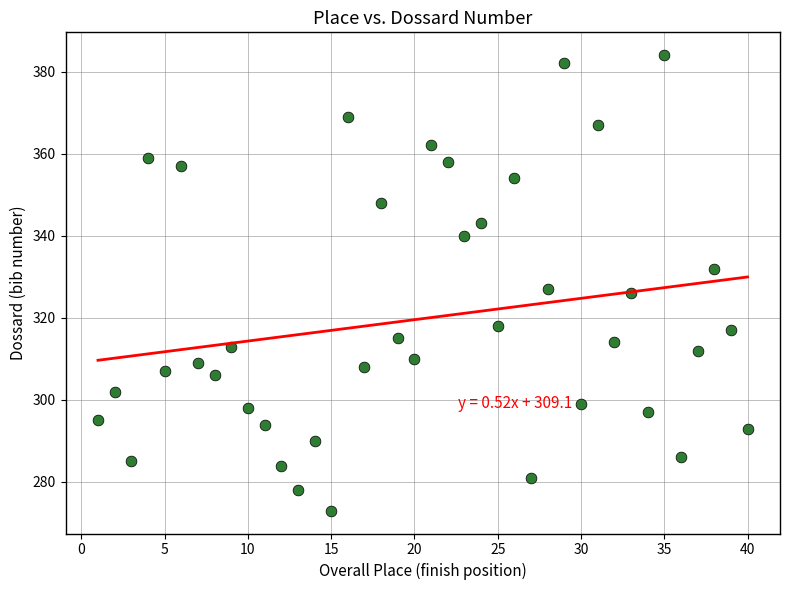

What is the range of Y values (max minus min)?

111